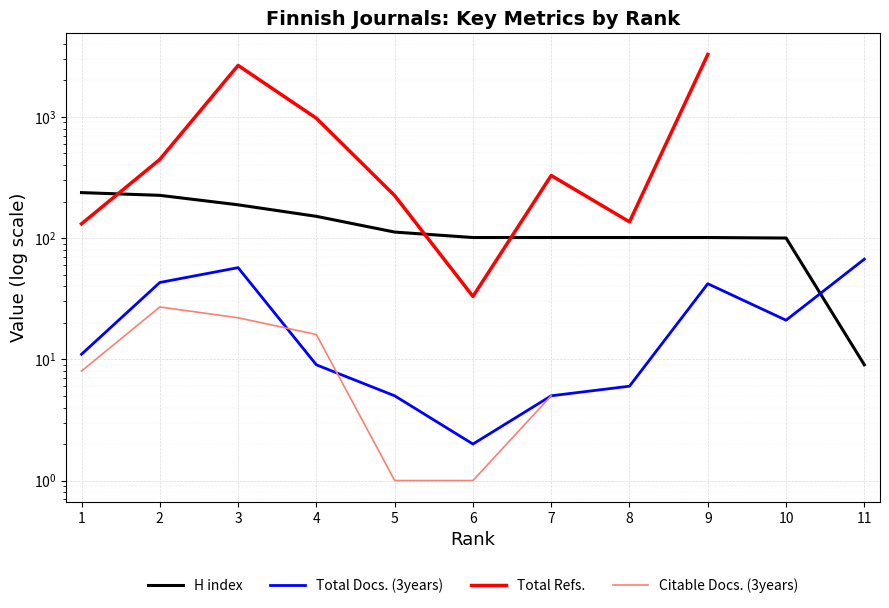

At which category does the chart reach its minimum across all series?

5